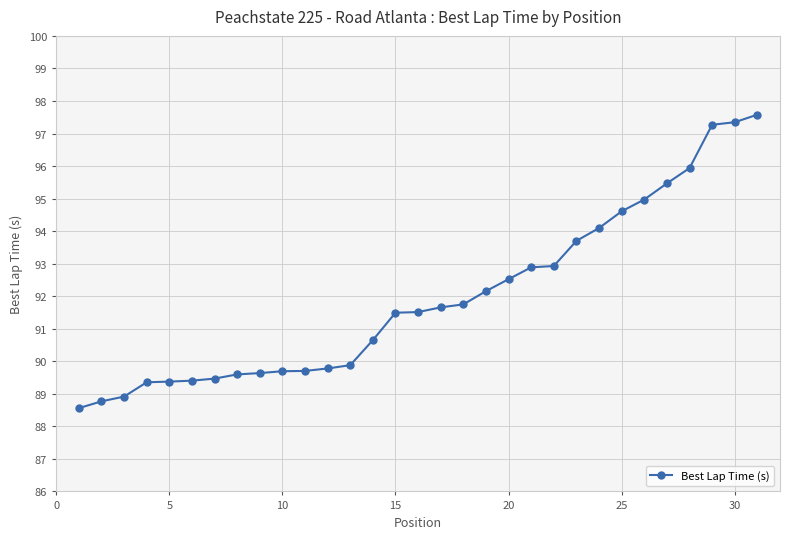

What is the maximum value shown in the chart?

97.6